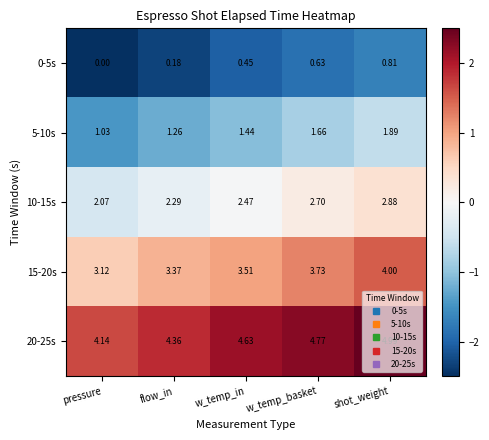

Where is 10-15s nearest to the value 2?

pressure